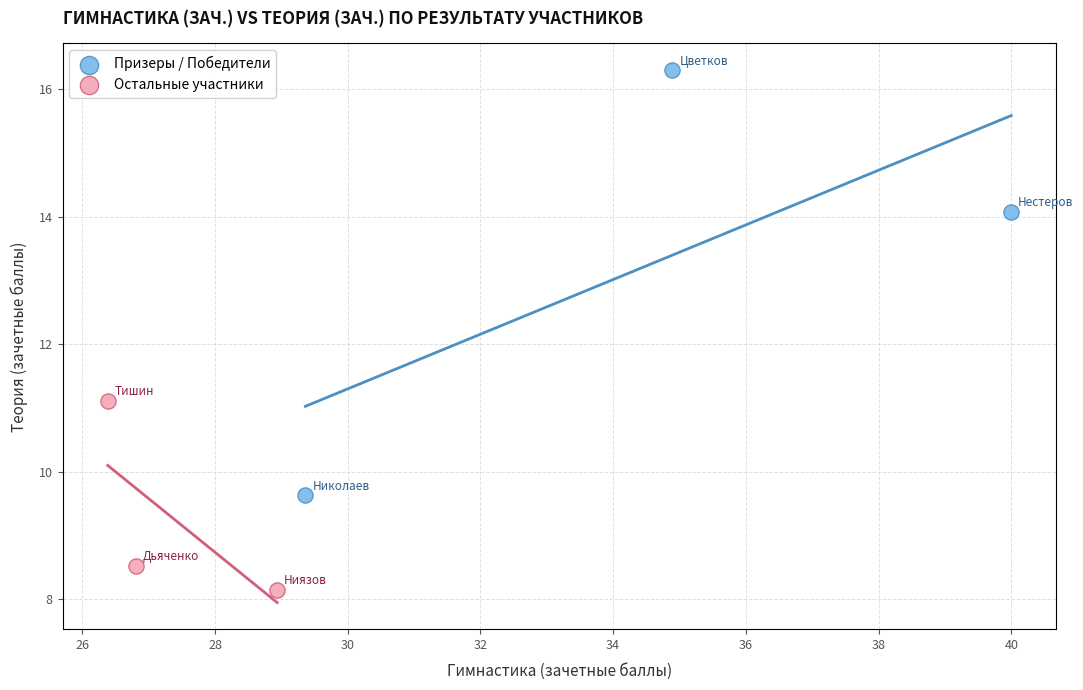

Which series reaches the maximum Y coordinate?

Призеры / Победители